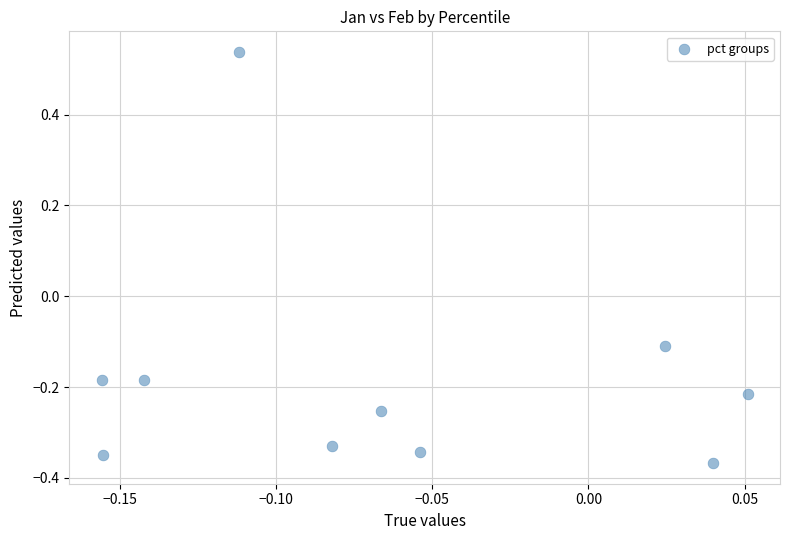

What is the range of Y values (max minus min)?

0.9